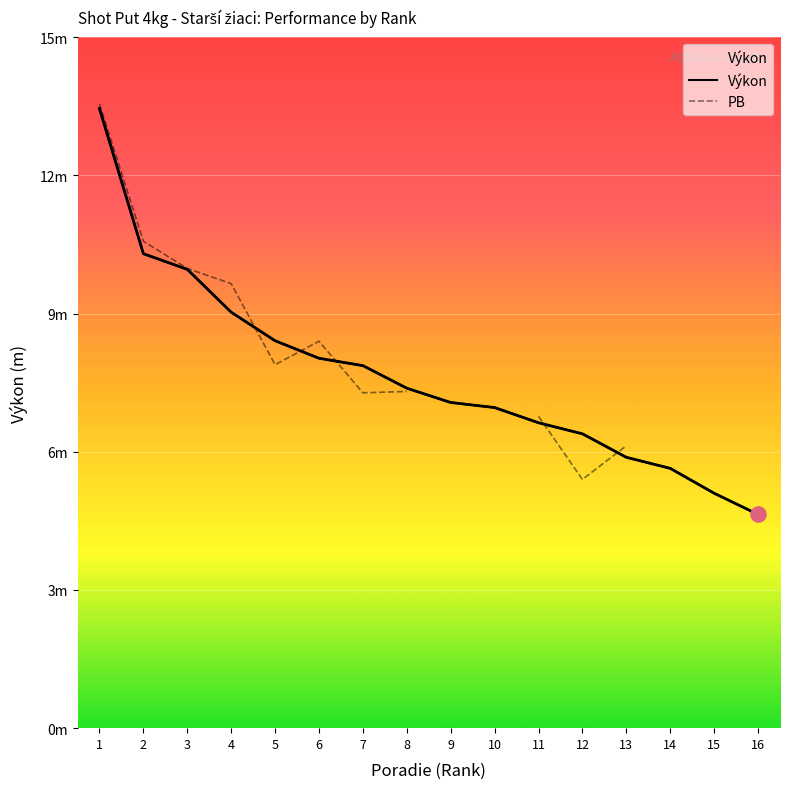

What is the total value across all series at 2?

20.9